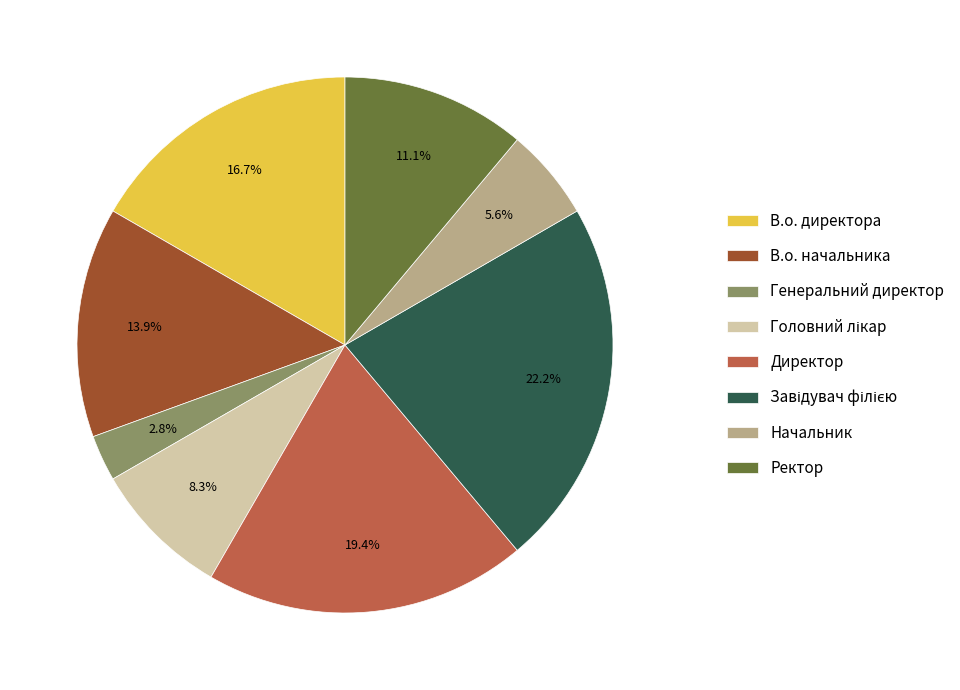

What is the smallest slice in the pie chart?

Генеральний директор